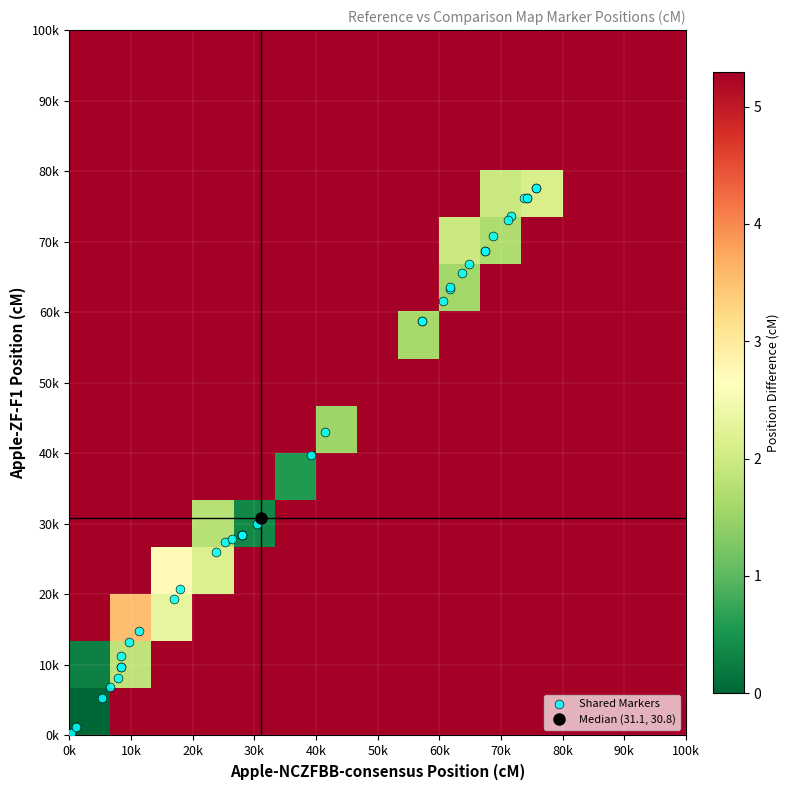

Count the number of categories in the chart.

39